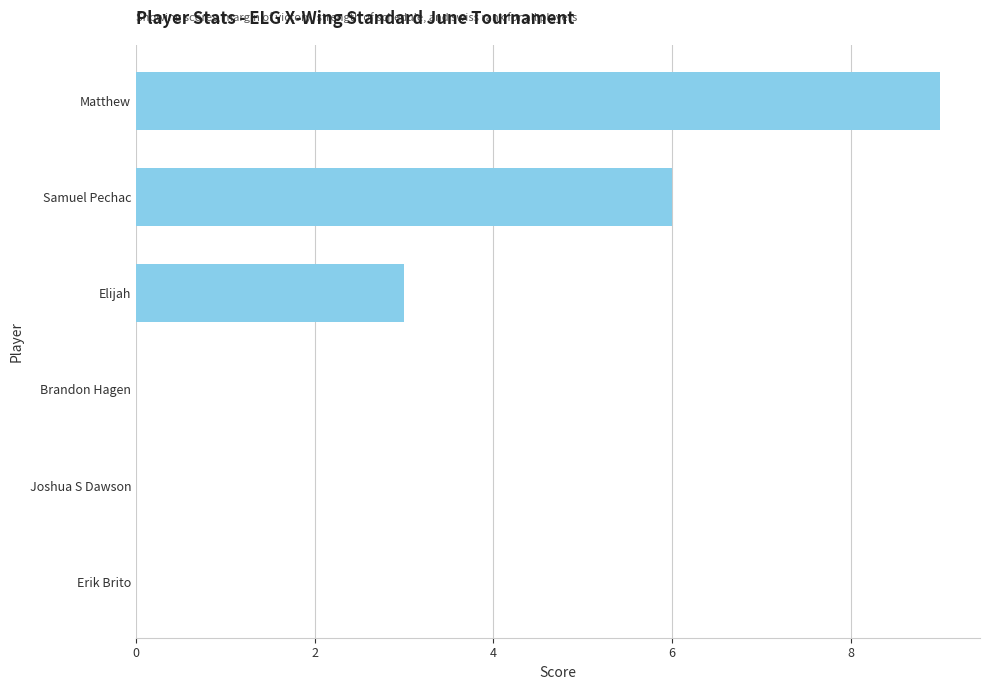

The chart shows a value of 9 at Matthew. True or false?

True